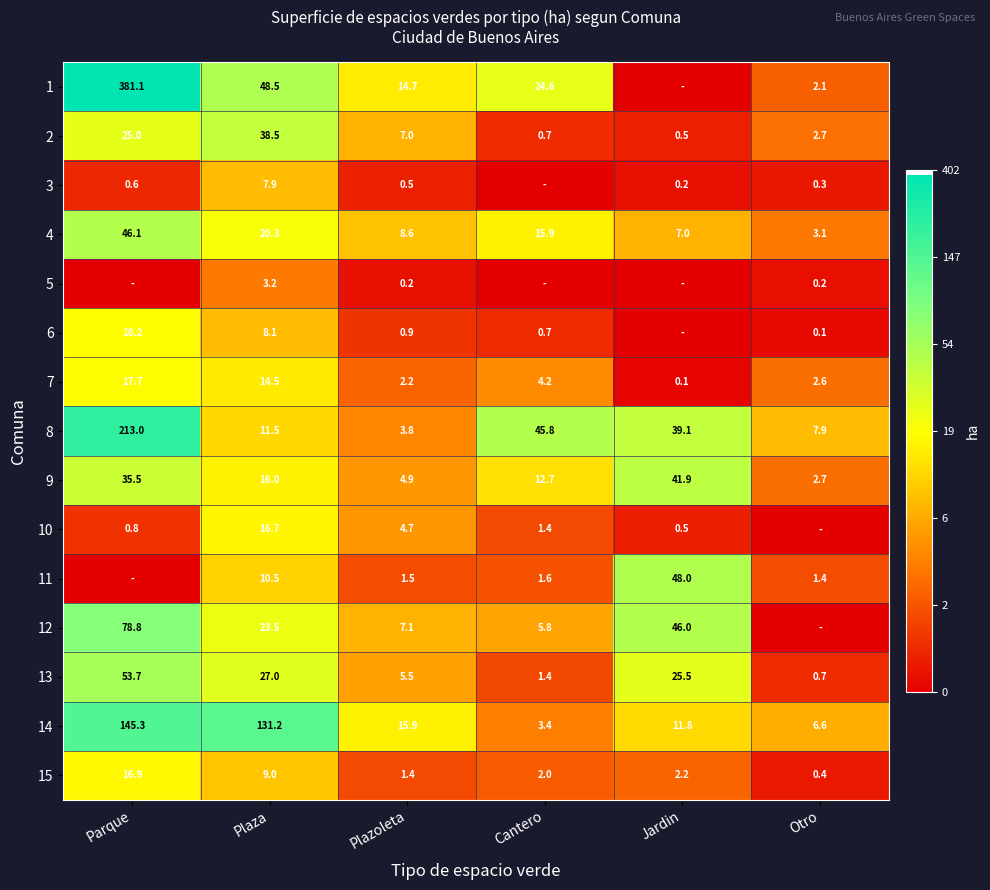

What is the maximum value for 2?

38.5